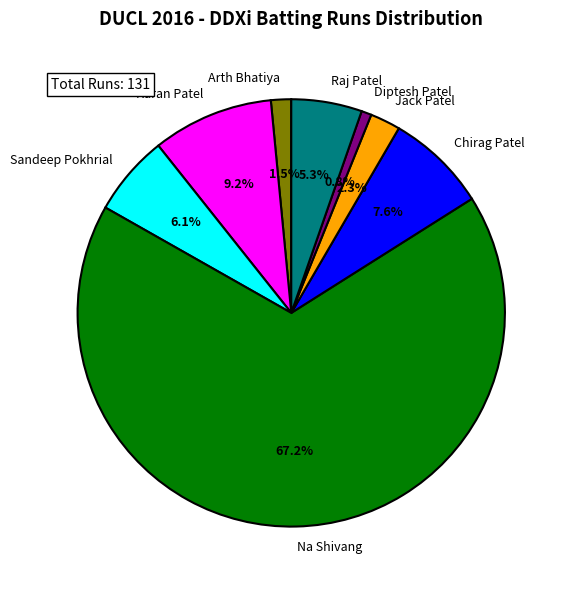

How many segments does this pie chart have?

8